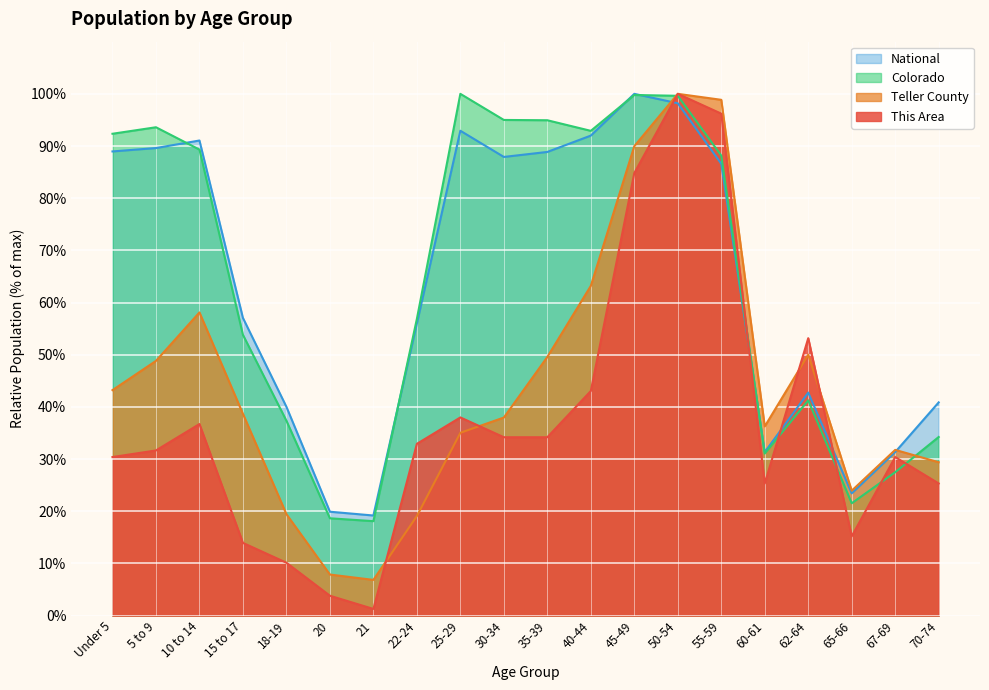

Rank the series at 67-69 from highest to lowest value.

Teller County, National, This Area, Colorado